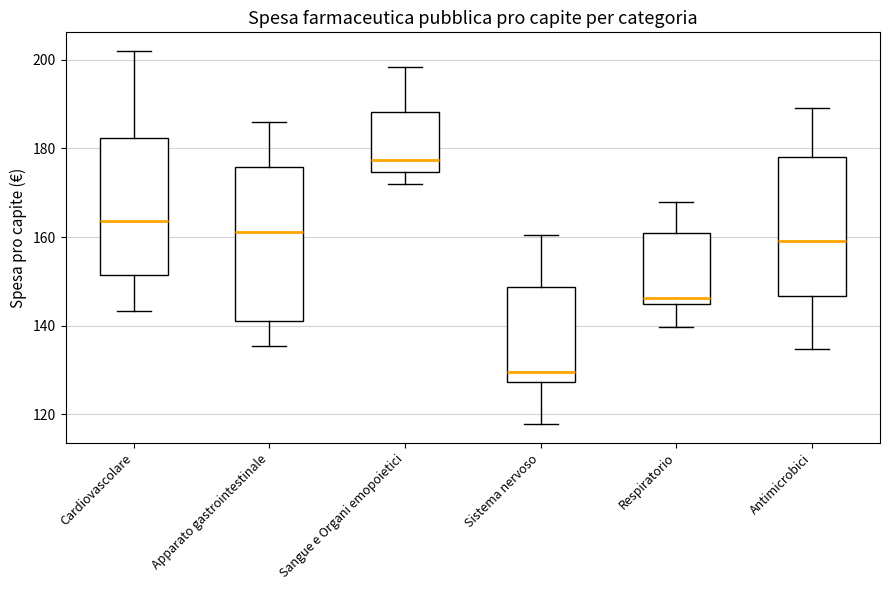

Reading left to right, transcribe this box plot: for each box, give where its median line is, the range the box spans, and where its two whiskers end, as read against the y-axis. The values are not printed on the chart, so give them approximately, as read against the axis.

Cardiovascolare: median 164, box 152 to 182, whiskers 144 to 202
Apparato gastrointestinale: median 162, box 142 to 176, whiskers 136 to 186
Sangue e Organi emopoietici: median 178, box 174 to 188, whiskers 172 to 198
Sistema nervoso: median 130, box 128 to 148, whiskers 118 to 160
Respiratorio: median 146, box 144 to 160, whiskers 140 to 168
Antimicrobici: median 160, box 146 to 178, whiskers 134 to 190